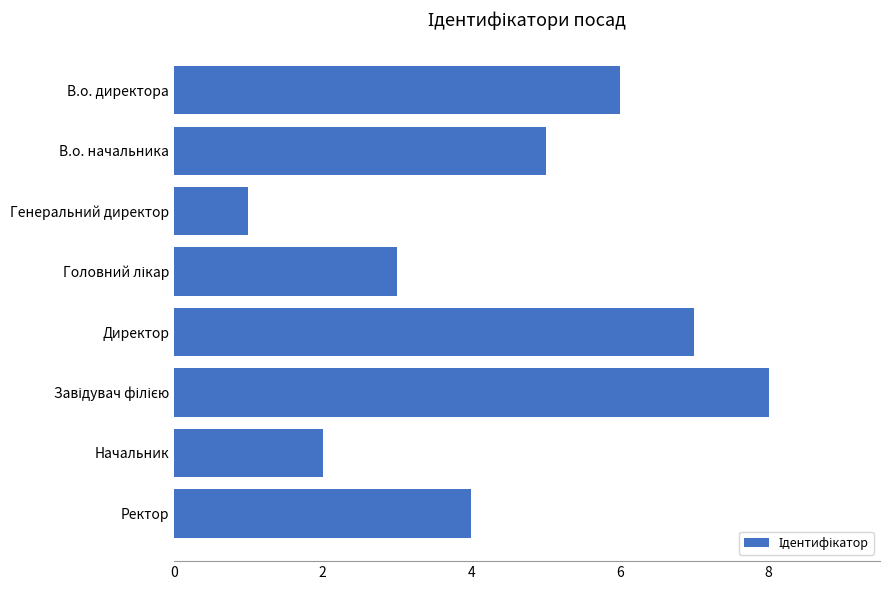

Which label corresponds to the smallest value in the chart?

Генеральний директор